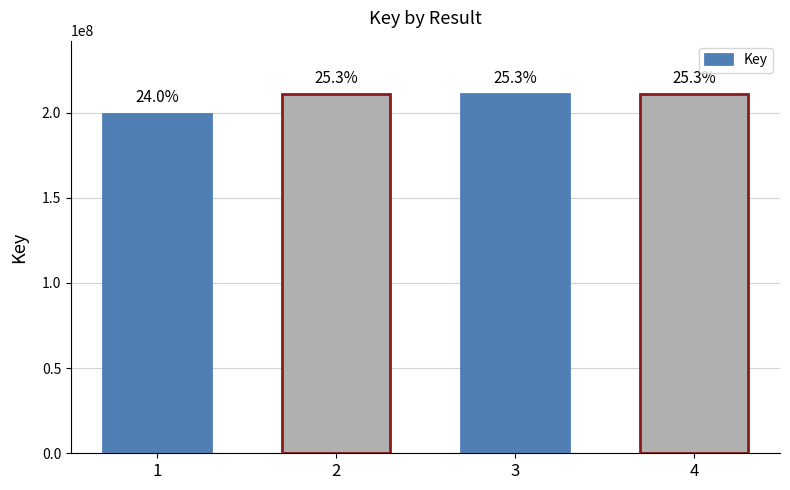

What is the sum of the values at 4 and 3?

421310000